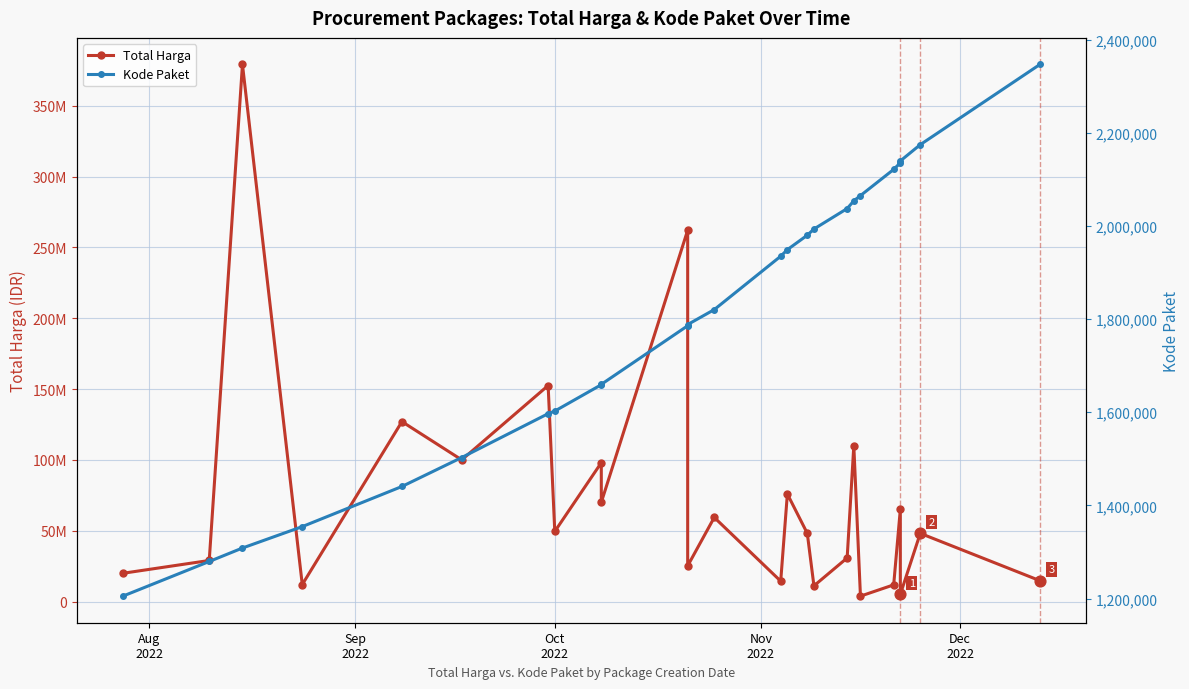

Is the value of Total Harga at 10 greater than the value of Kode Paket at 6?

Yes